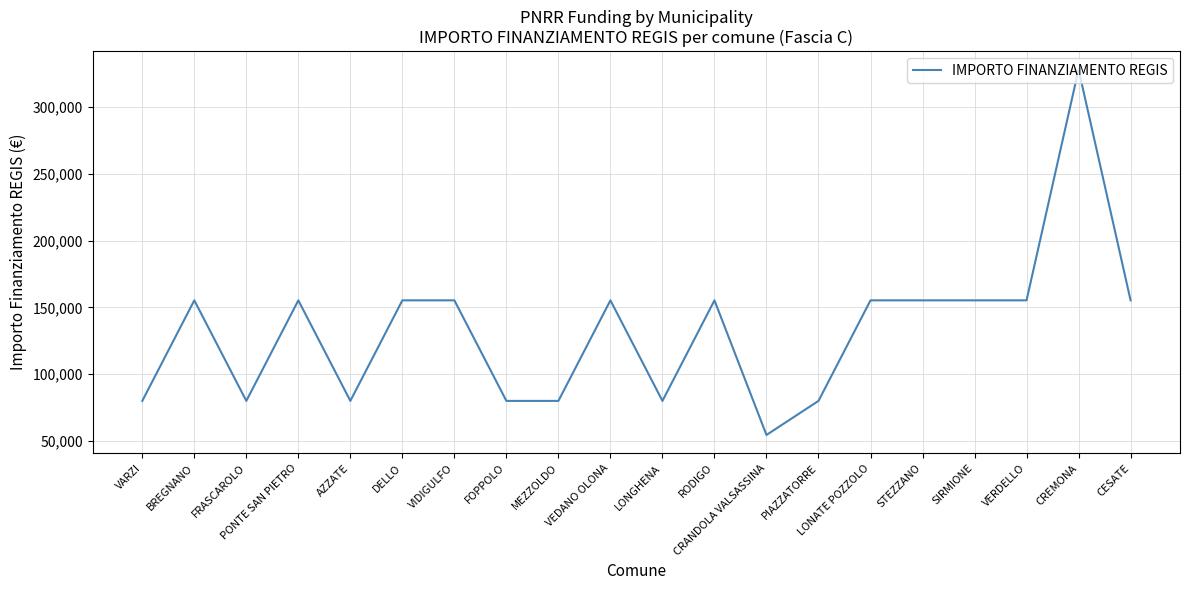

What is the minimum value shown in the chart?

54412